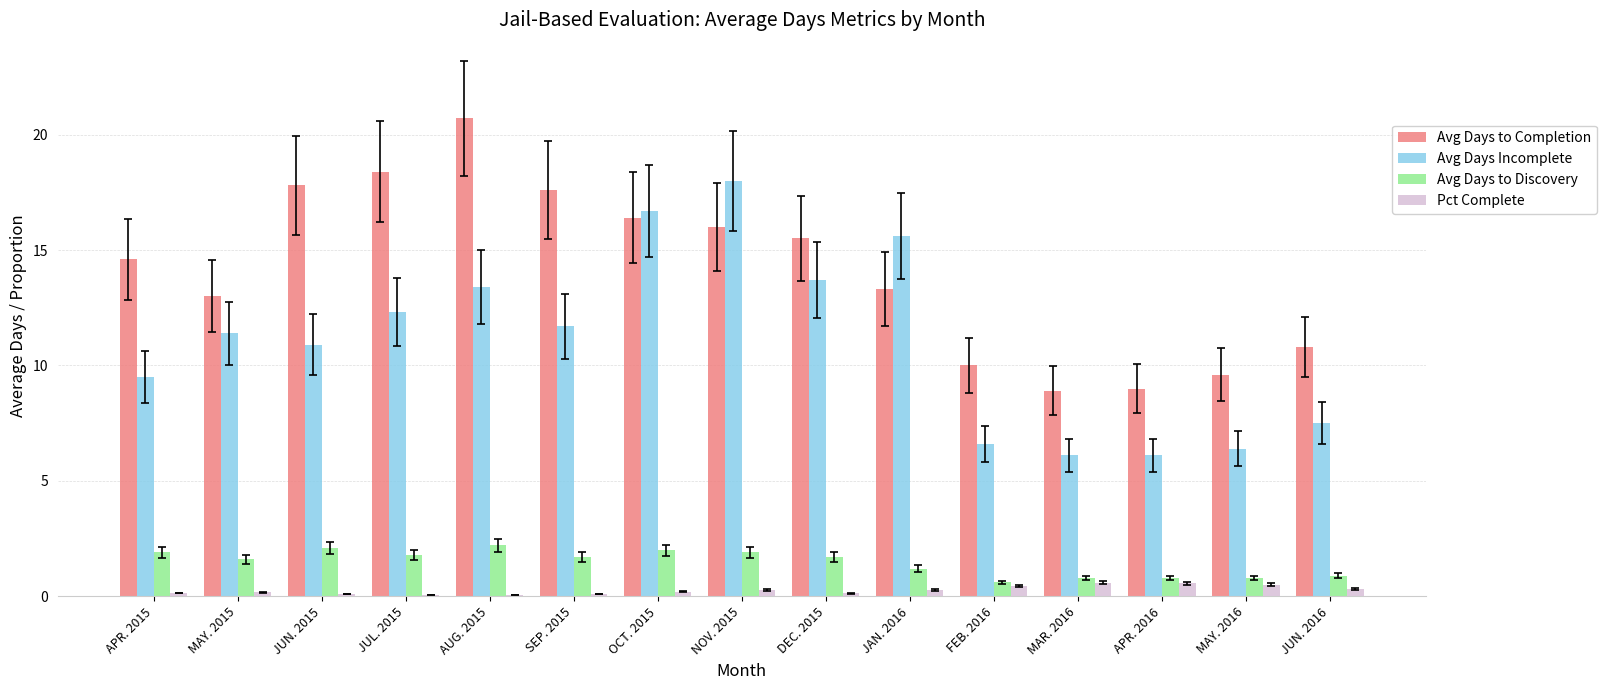

How many groups of bars are there?

15